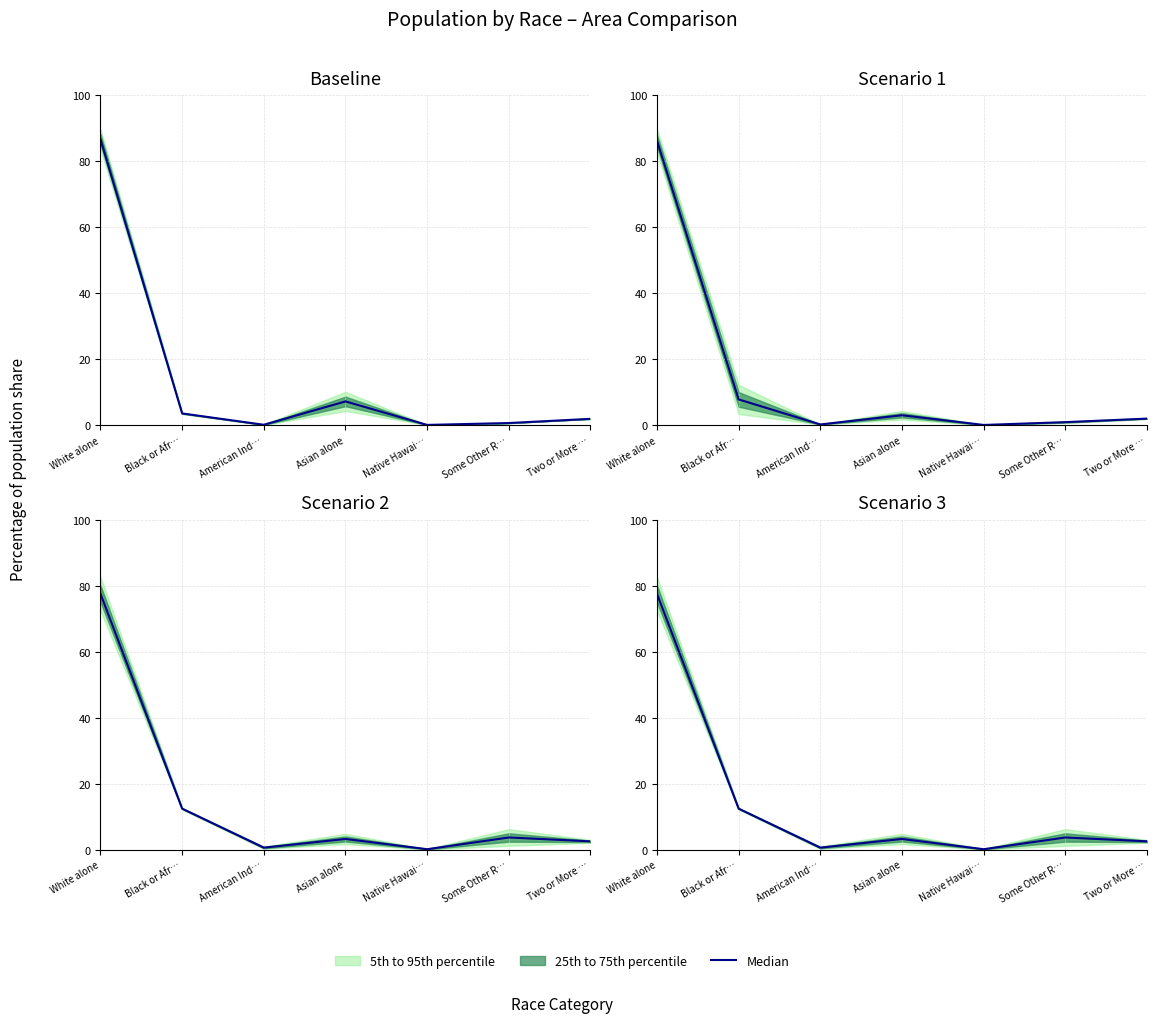

Reading left to right, what are all the values shown in this chart?

White alone=77.5	Black or Afr…=12.4	American Ind…=0.6	Asian alone=3.2	Native Hawai…=0.1	Some Other R…=3.7	Two or More …=2.5